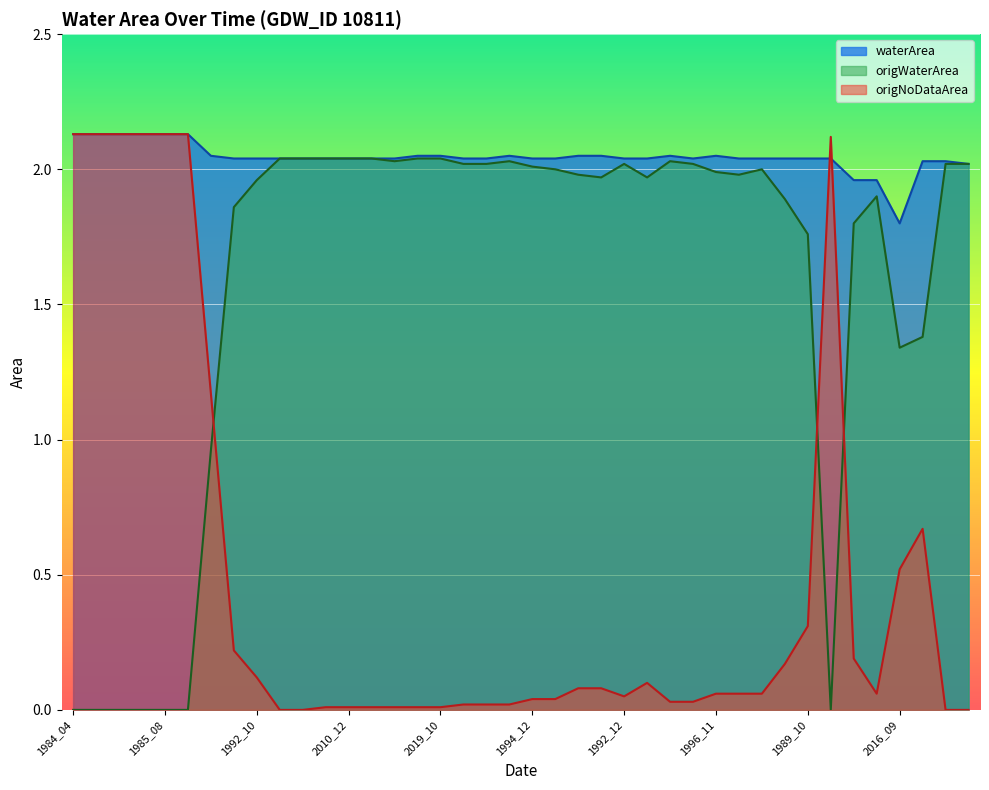

Between which two adjacent categories do origWaterArea and origNoDataArea first intersect?

1990_08 and 1992_04